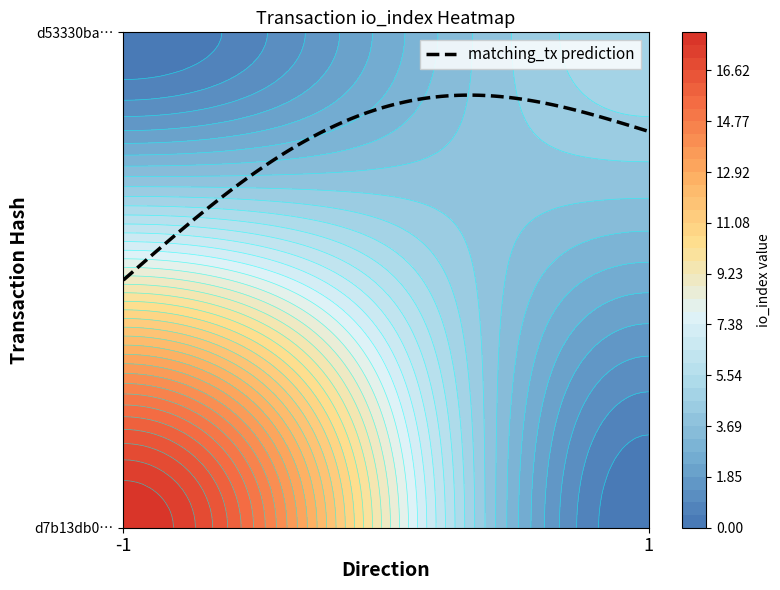

What is the minimum value for d53330badfafa4cbdb8d6be3d43b748c138aa40?

1